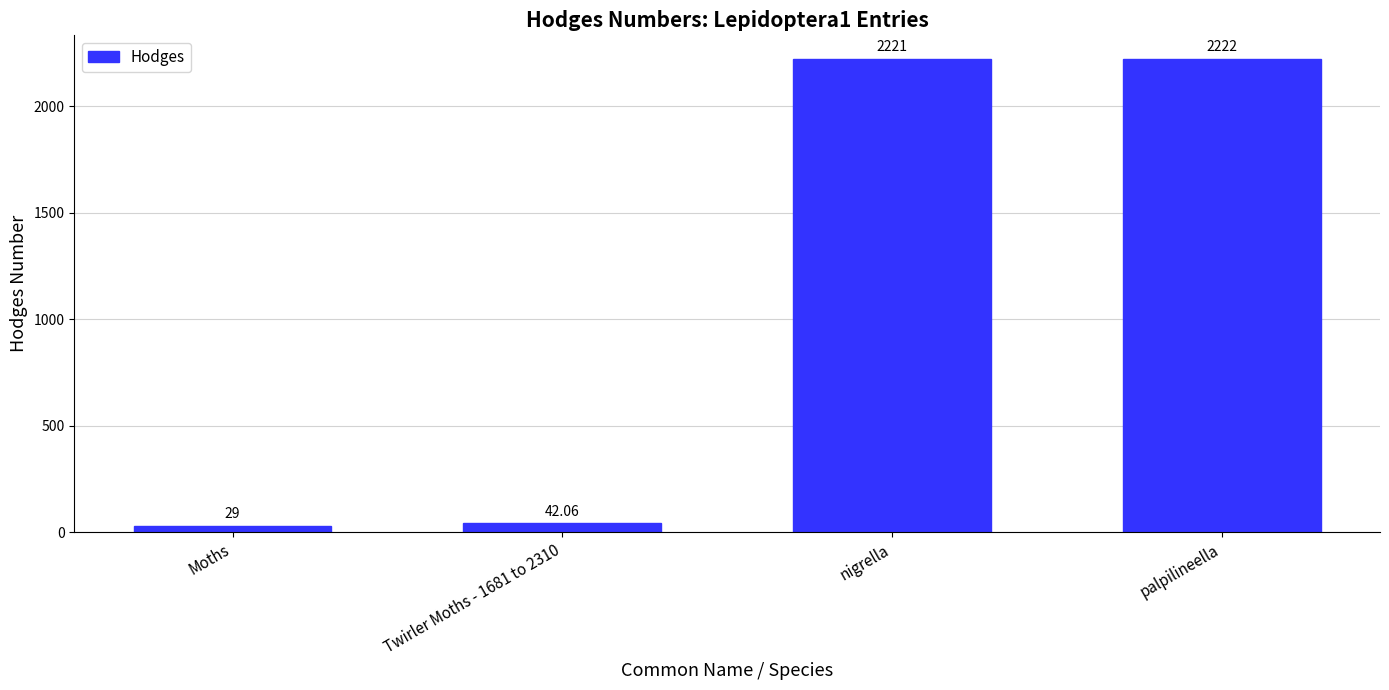

Rank the categories by value from lowest to highest.

Moths, Twirler Moths - 1681 to 2310, nigrella, palpilineella